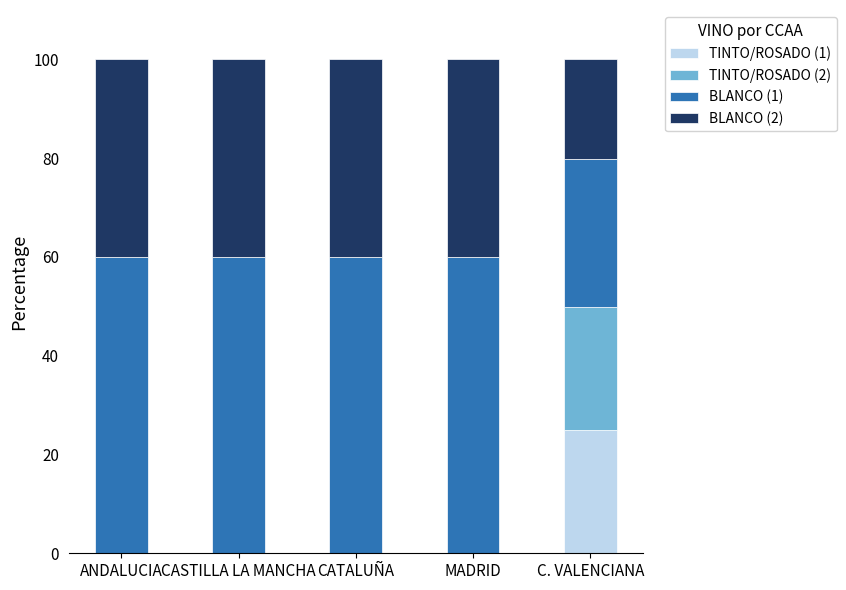

True or false: TINTO/ROSADO (1) has a value of -9.0 at CATALUÑA.

False